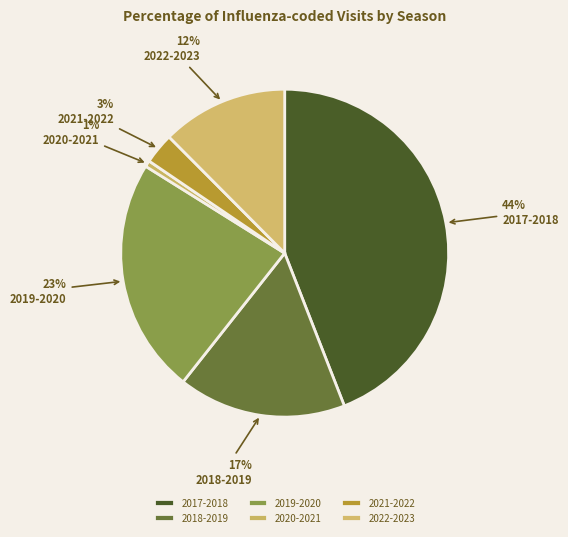

What percentage is the 2021-2022 slice, to the nearest percent?

3%